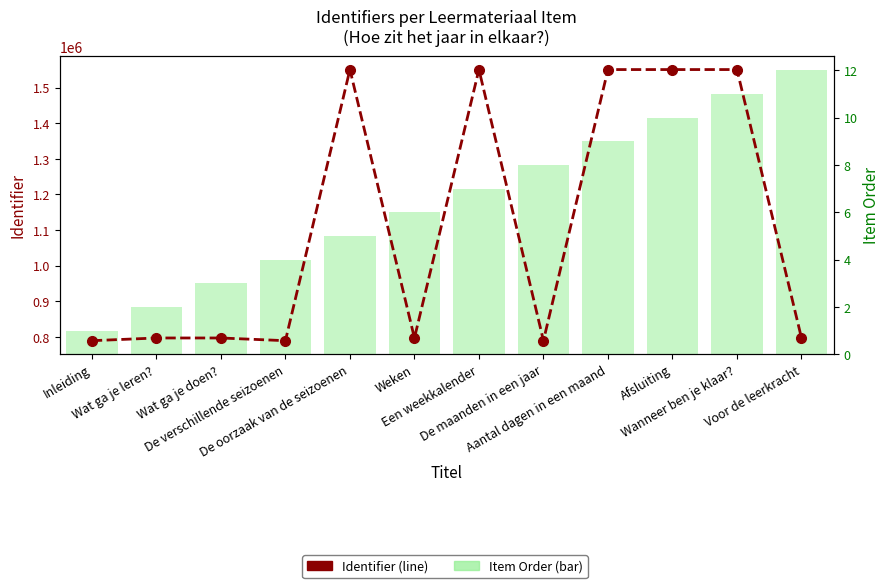

What is the lowest value of the Identifier series?

789472